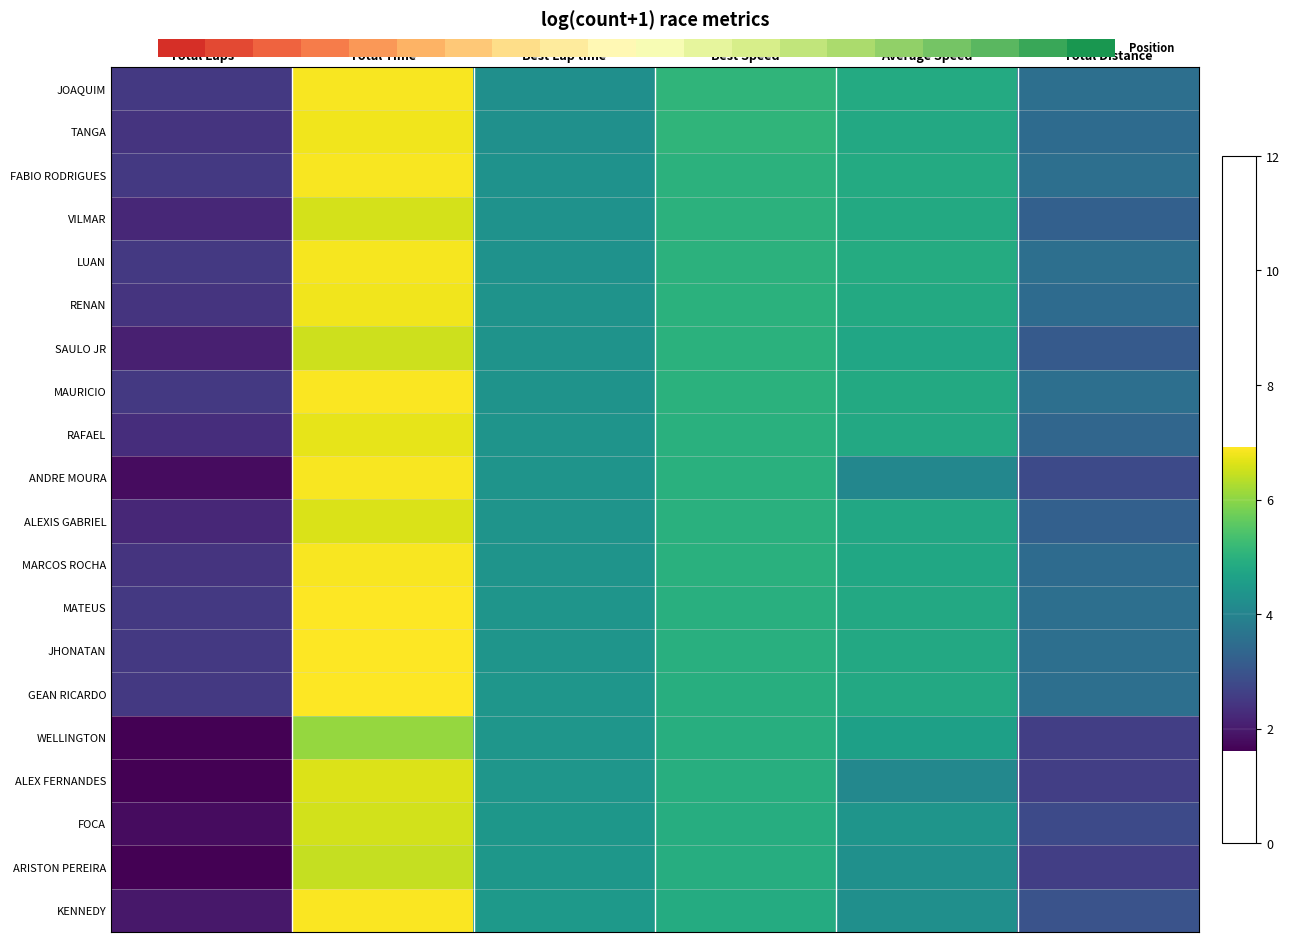

How many values in the LUAN series exceed 4?

4